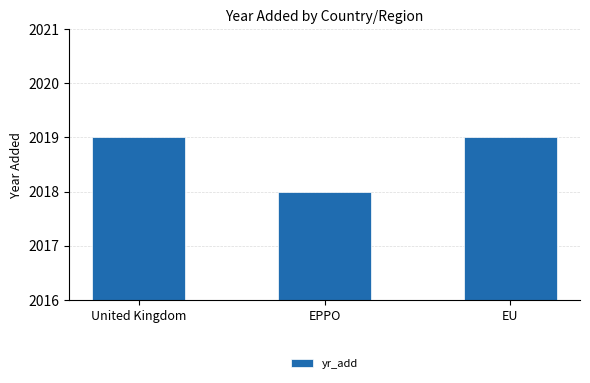

What is the greatest value displayed?

2019